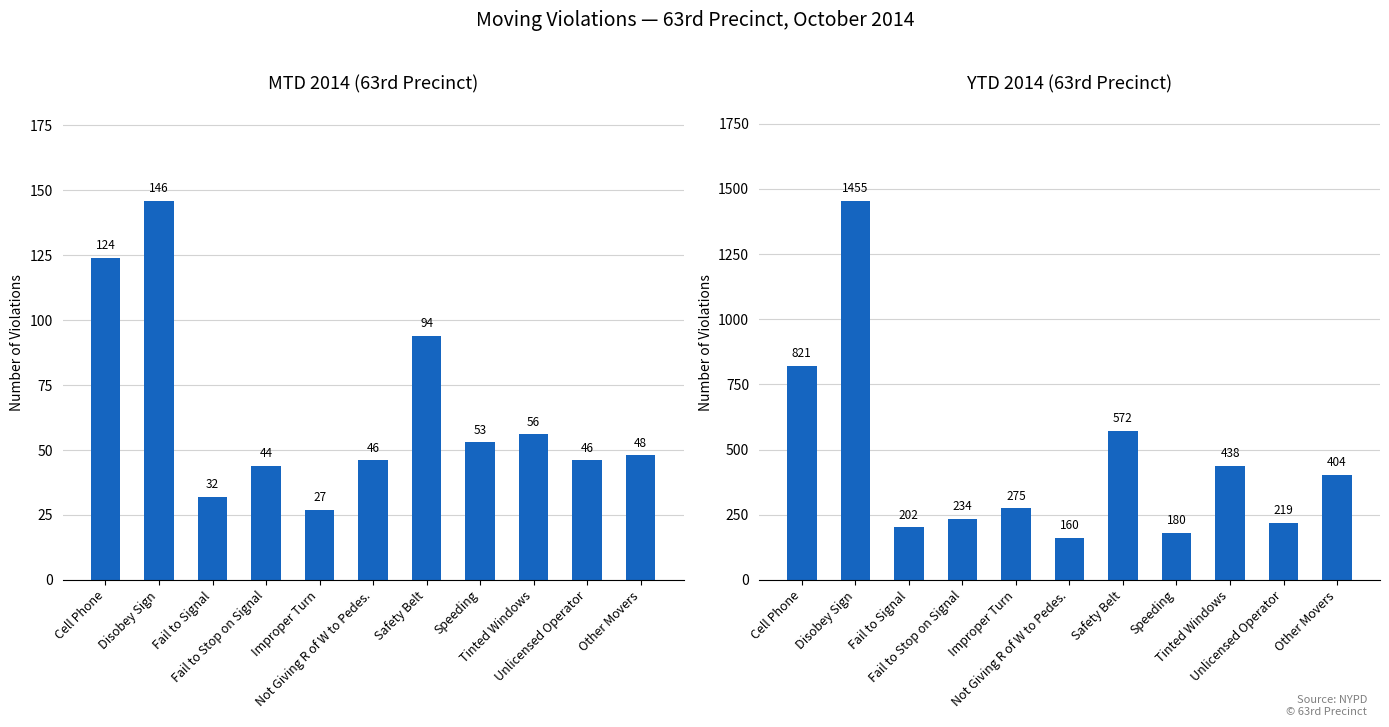

List the series in order of their peak value, lowest first.

MTD 2014, YTD 2014